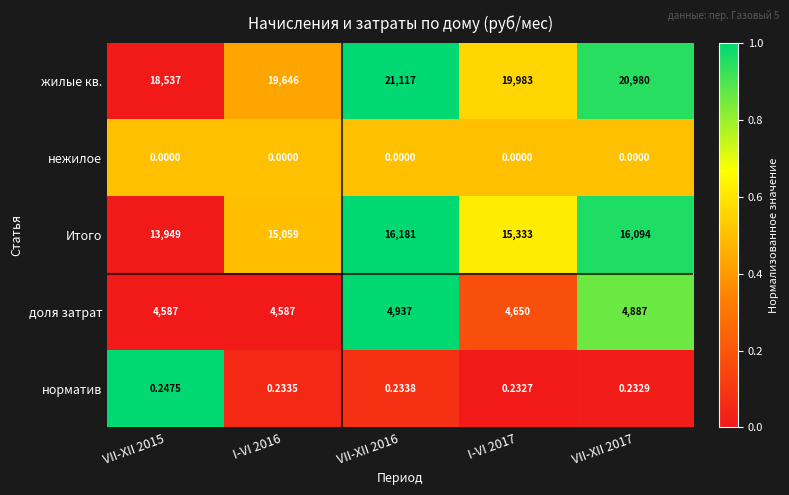

Which series has the widest spread of values?

жилые кв.